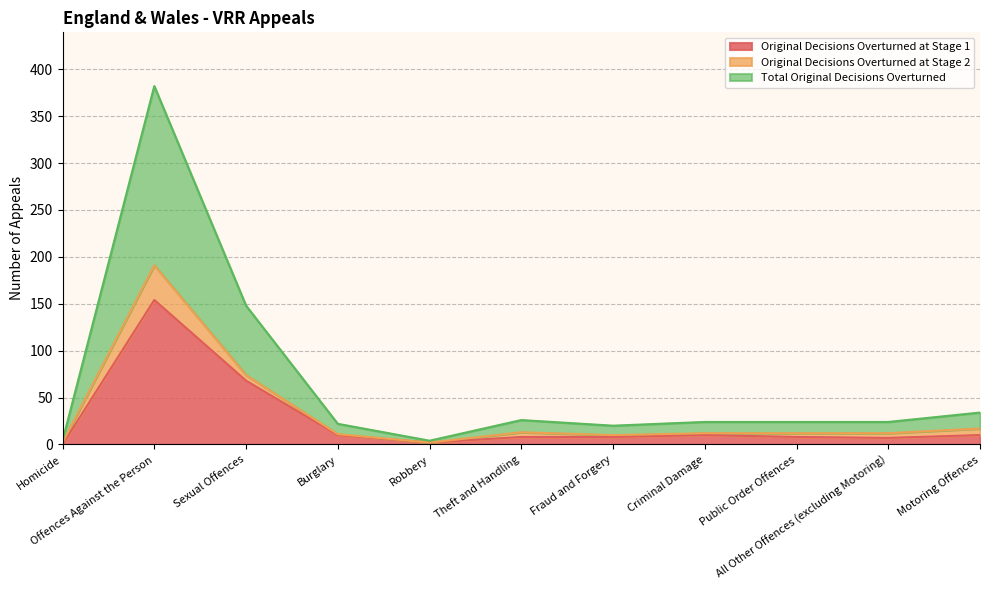

What is the maximum value for Total Original Decisions Overturned?

191